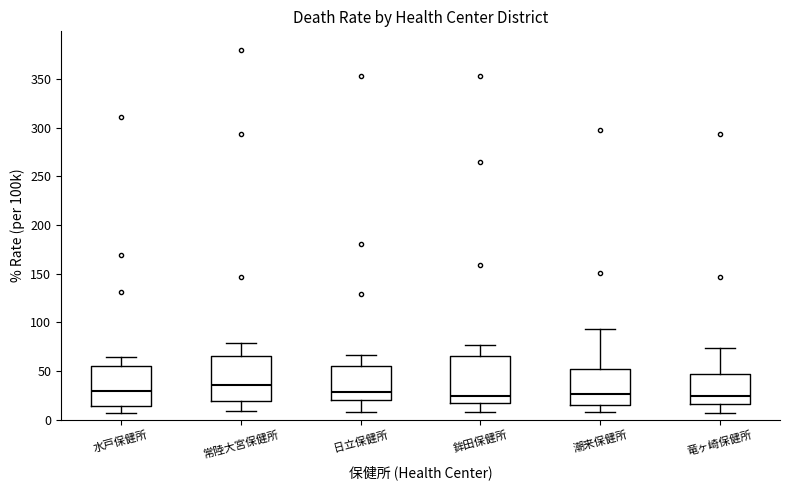

Reading left to right, transcribe this box plot: for each box, give where its median line is, the range the box spans, and where its two whiskers end, as read against the y-axis. The values are not printed on the chart, so give them approximately, as read against the axis.

水戸保健所: median 30, box 15 to 55, whiskers 5 to 65
常陸大宮保健所: median 35, box 20 to 65, whiskers 10 to 80
日立保健所: median 30, box 20 to 55, whiskers 10 to 65
鉾田保健所: median 25, box 15 to 65, whiskers 10 to 75
潮来保健所: median 25, box 15 to 50, whiskers 10 to 95
竜ヶ崎保健所: median 25, box 15 to 45, whiskers 5 to 75